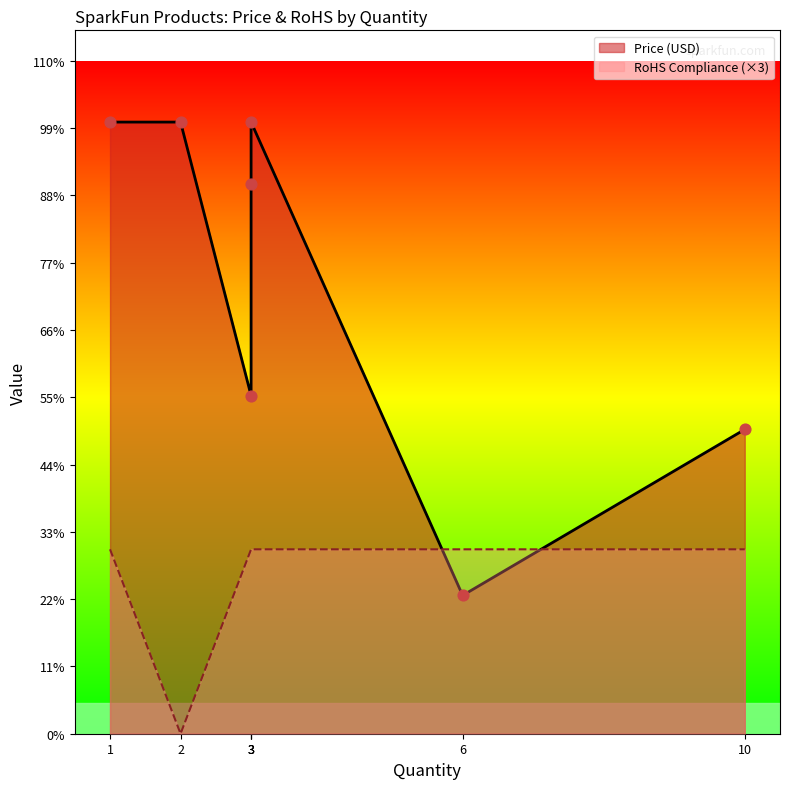

Which series has the largest Y range (max minus min)?

Price (USD)